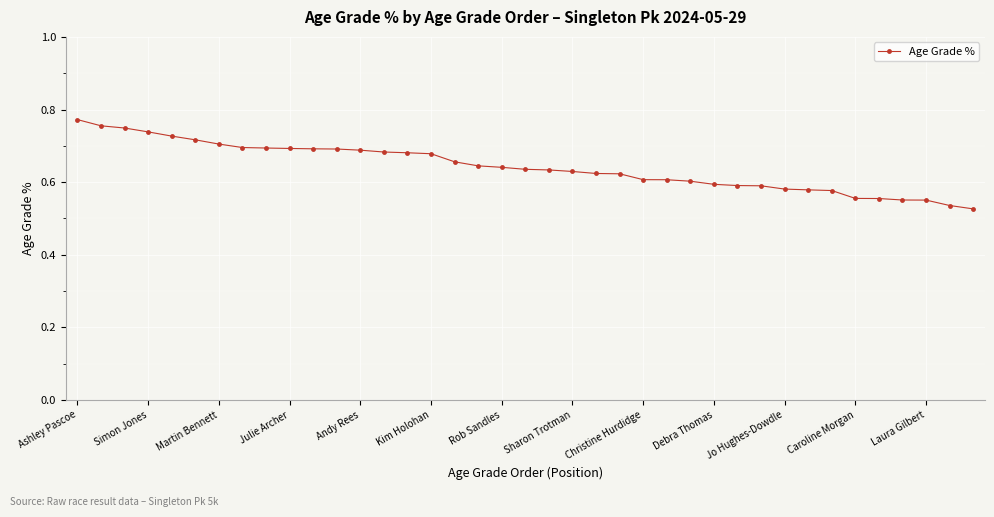

Is it true that the value at Simon Jones is 0.3?

False